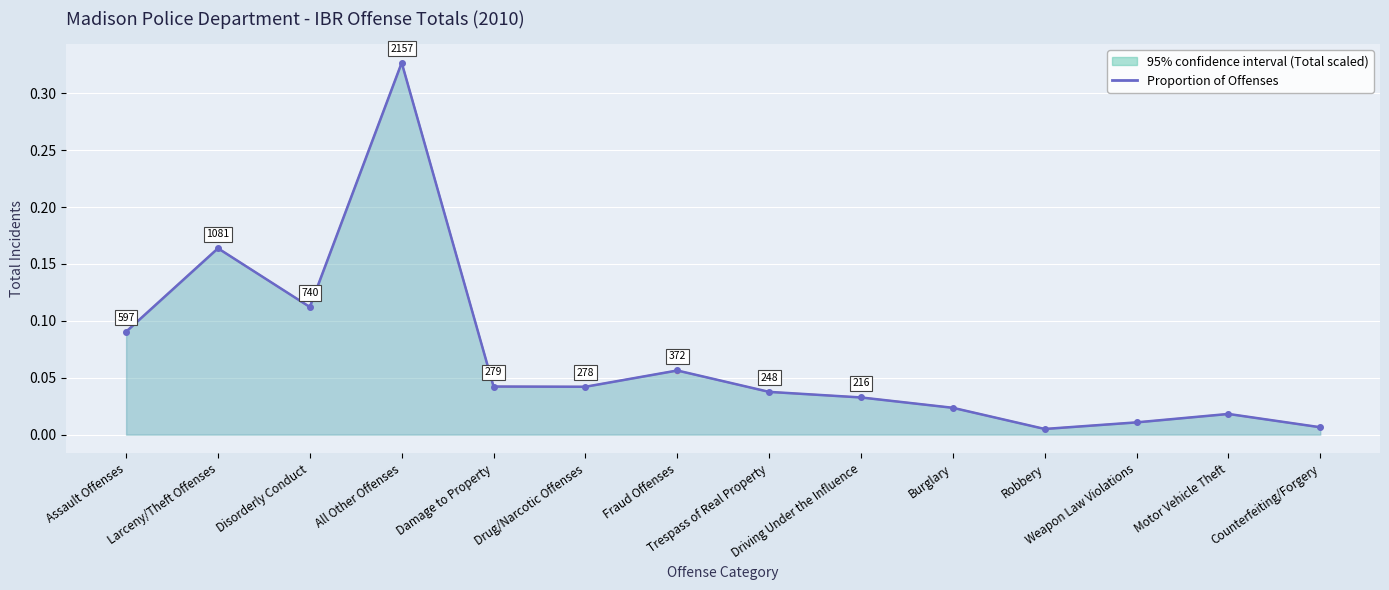

Which label corresponds to the smallest value in the chart?

Robbery